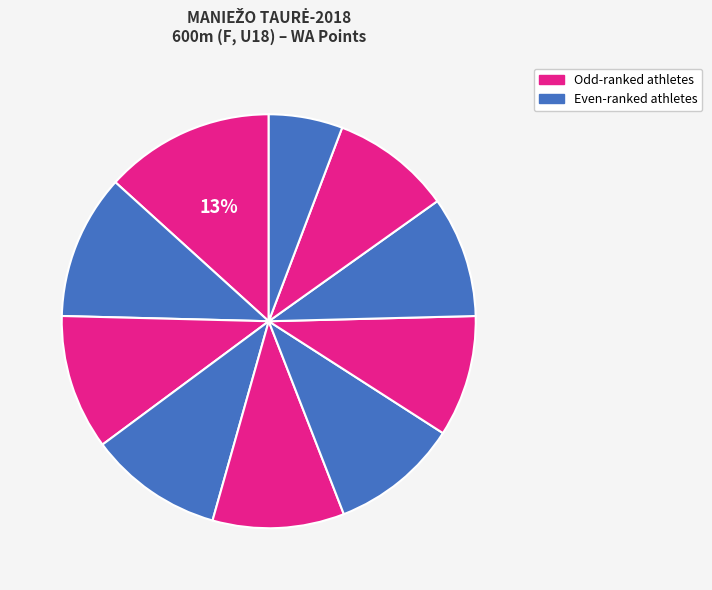

How many segments does this pie chart have?

10